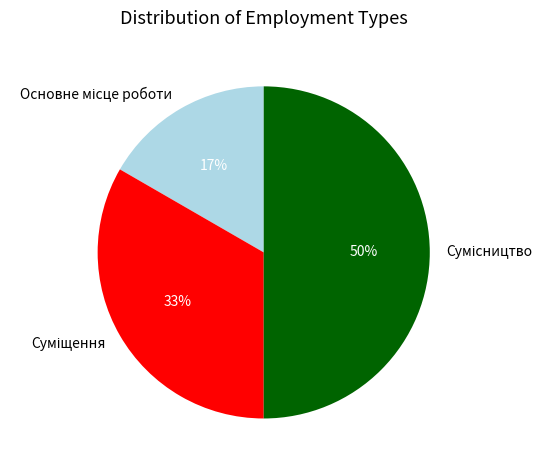

To the nearest percent, what is the difference between the largest and smallest slice percentages?

33%